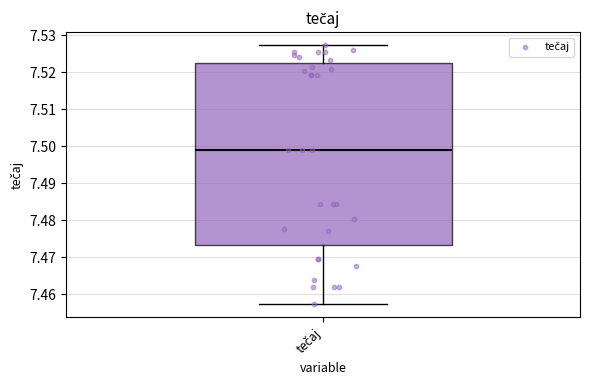

Transcribe this box plot: give where the median line is, the range the box spans, and where the two whiskers end, as read against the y-axis. The values are not printed on the chart, so give them approximately, as read against the axis.

median 7.499, box 7.473 to 7.522, whiskers 7.457 to 7.527